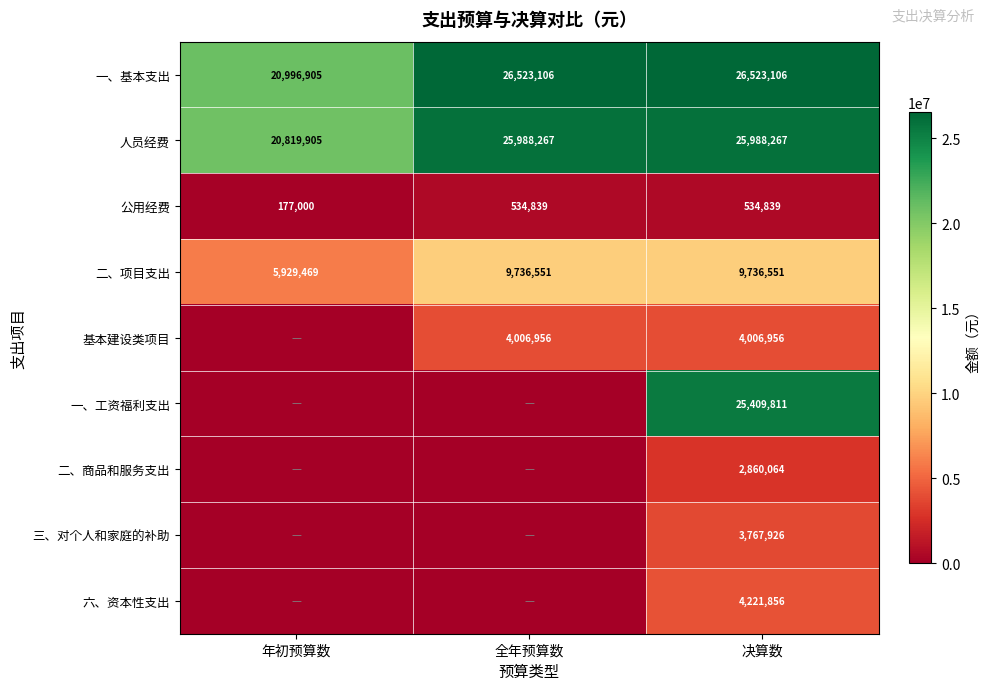

What is the total value across all series at 决算数?

103049376